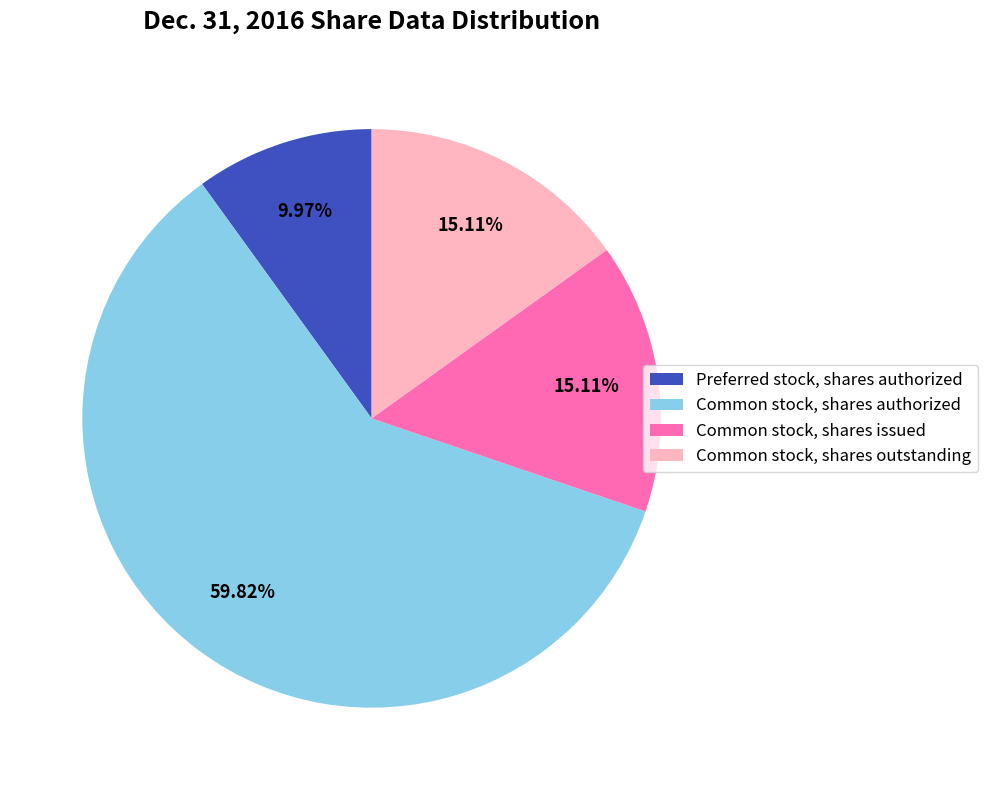

Approximately how many times larger is the value at Common stock, shares issued compared to Preferred stock, shares authorized?

1.5